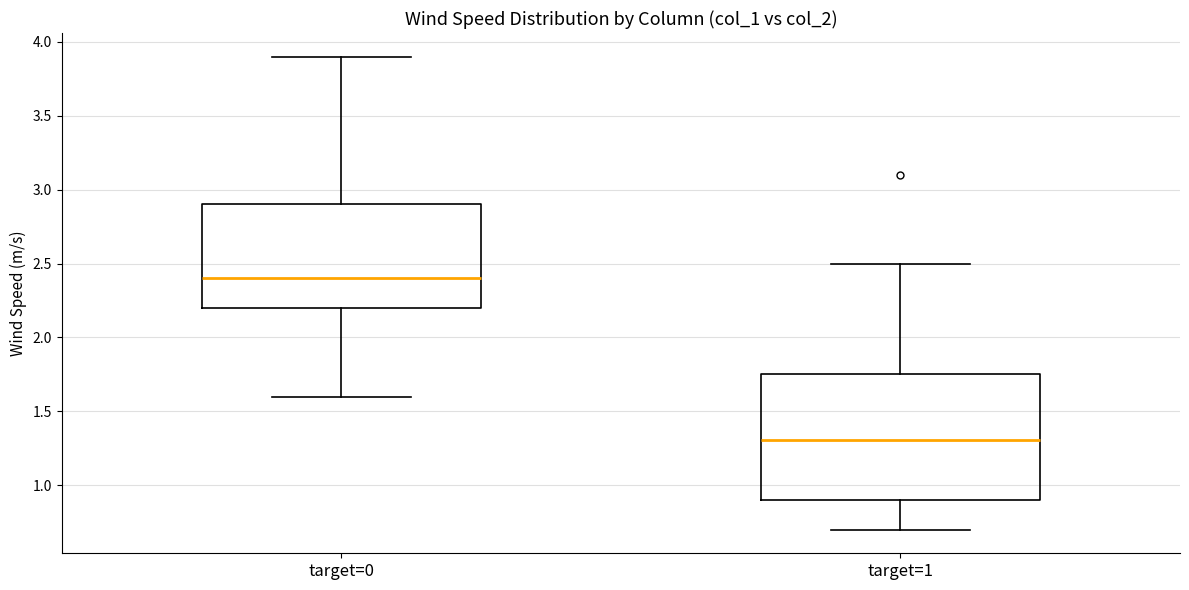

Reading left to right, read every box against the y-axis: the position of its median line, the range the box covers, and the ends of its whiskers. The values are not printed on the chart, so give them approximately, as read against the axis.

target=0: median 2.40, box 2.20 to 2.90, whiskers 1.60 to 3.90
target=1: median 1.30, box 0.90 to 1.75, whiskers 0.70 to 2.50